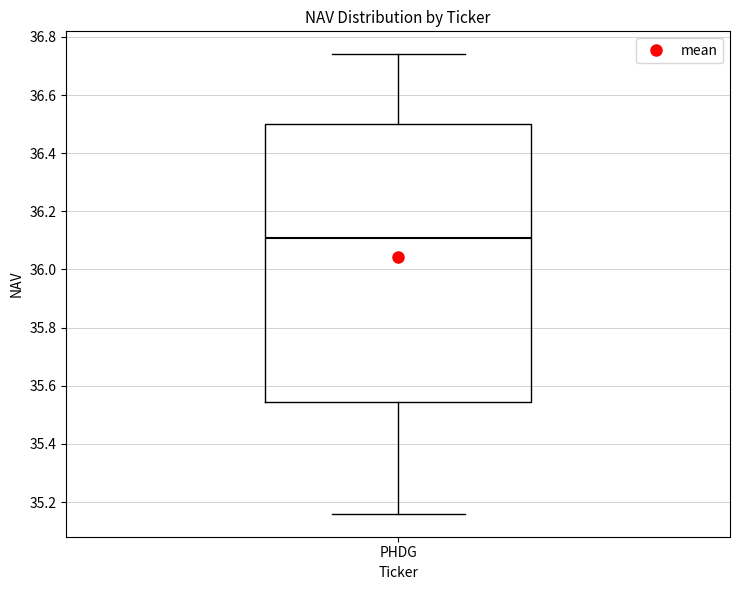

Transcribe this box plot: give where the median line is, the range the box spans, and where the two whiskers end, as read against the y-axis. The values are not printed on the chart, so give them approximately, as read against the axis.

median 36.12, box 35.54 to 36.50, whiskers 35.16 to 36.74